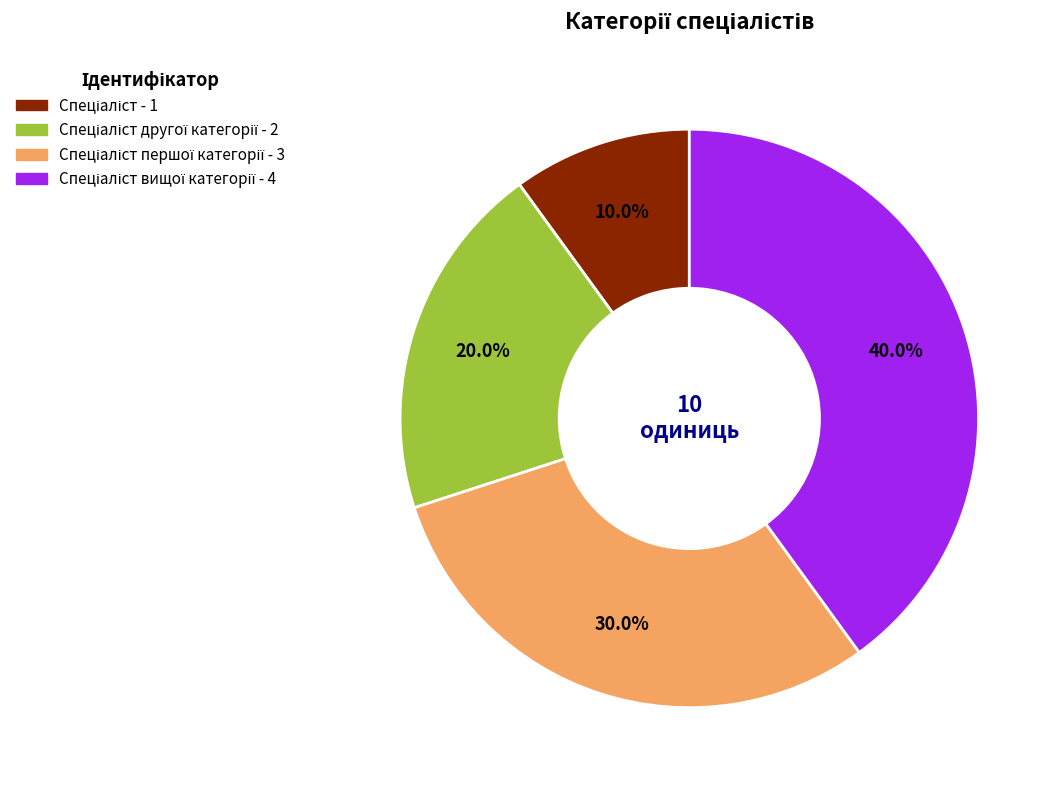

Is there any slice that represents more than half of the pie?

No